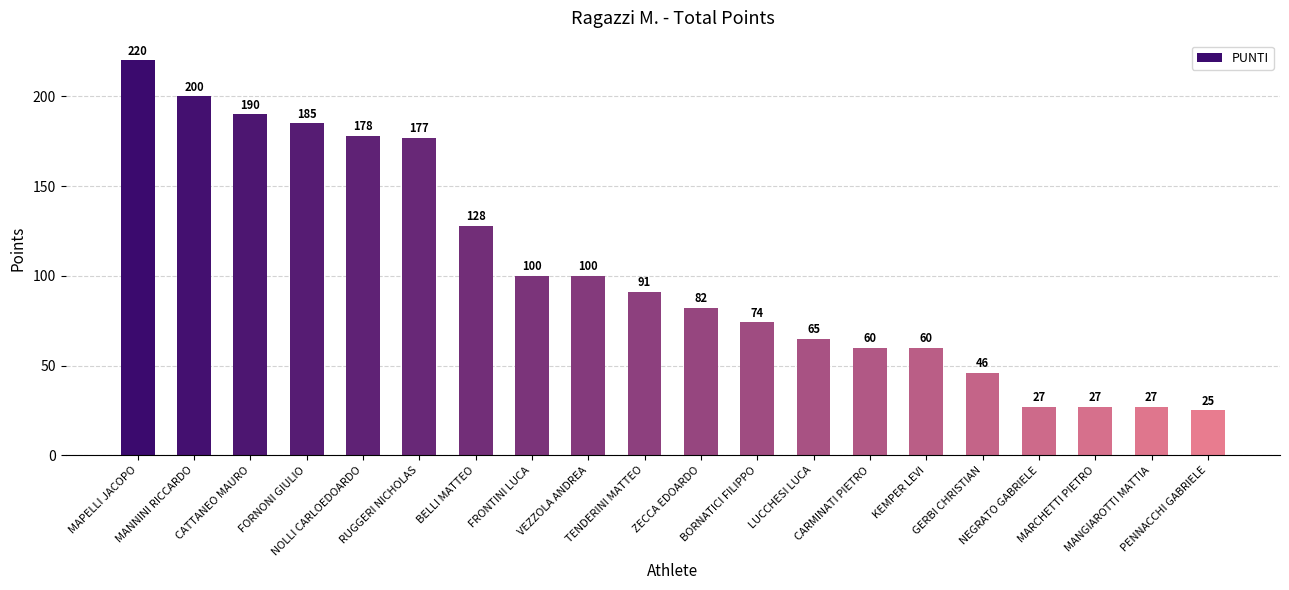

What is the average value?

103